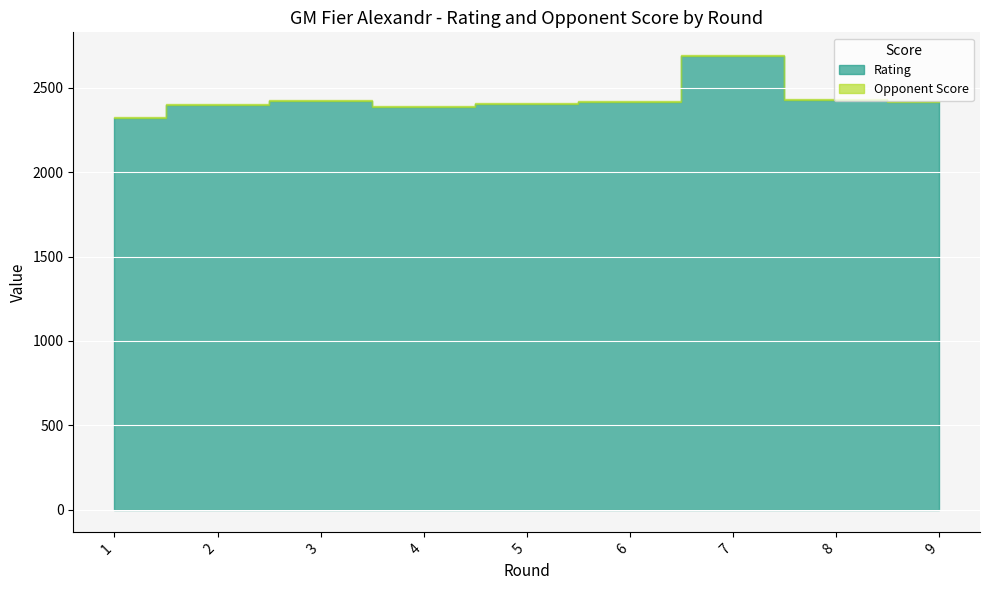

Which series changed the most between 2 and 9?

Rating